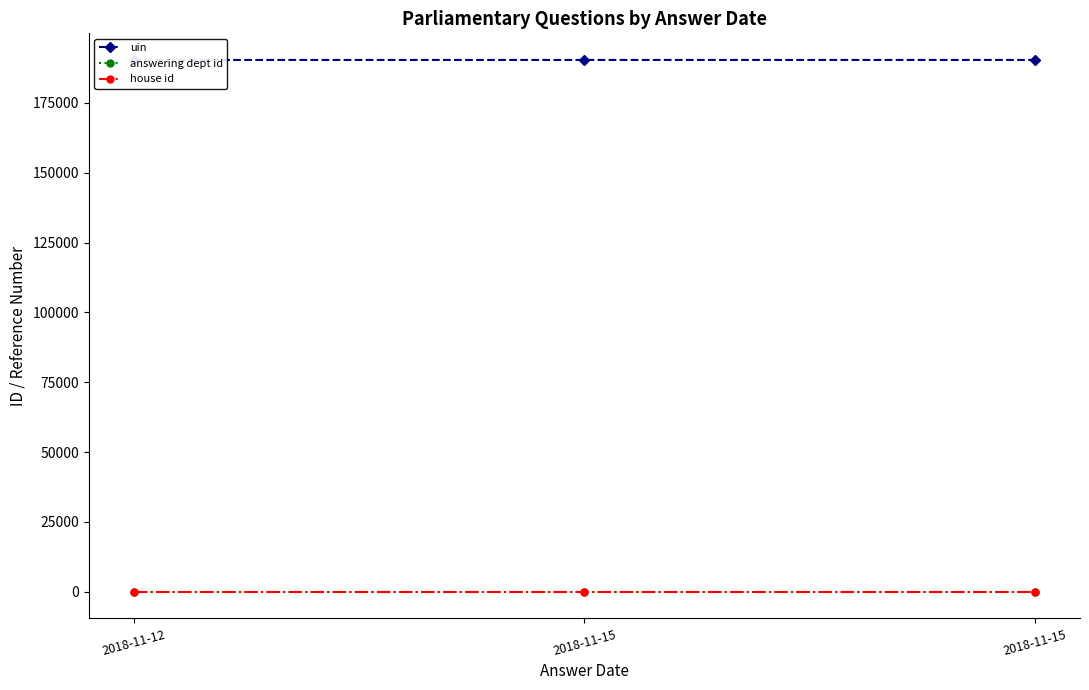

What is the sum of all house id values?

3